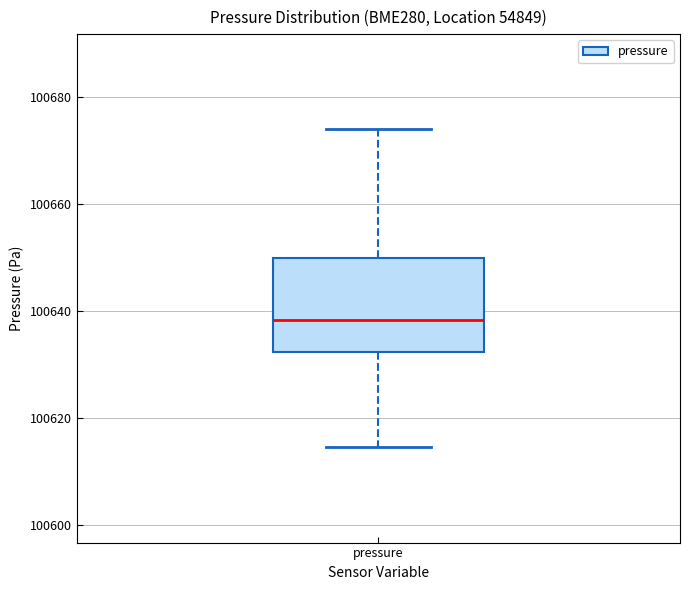

Where does the upper whisker of the box for pressure end on the y-axis? The values are not printed on the chart, so give them approximately, as read against the axis.

100674